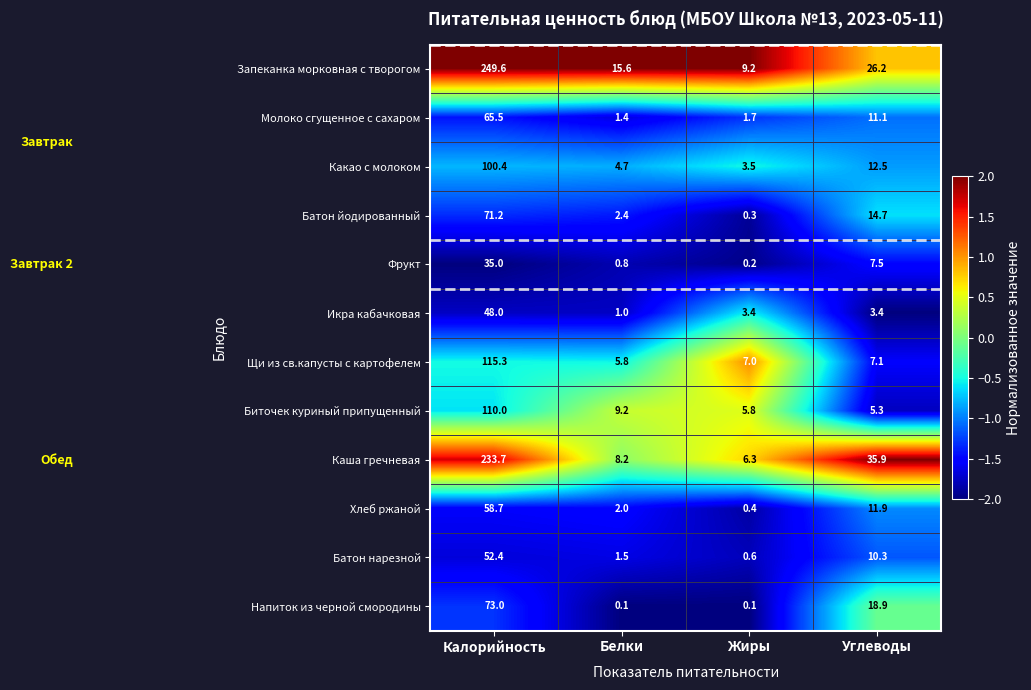

What is the spread (max minus min) of values at Углеводы?

32.5